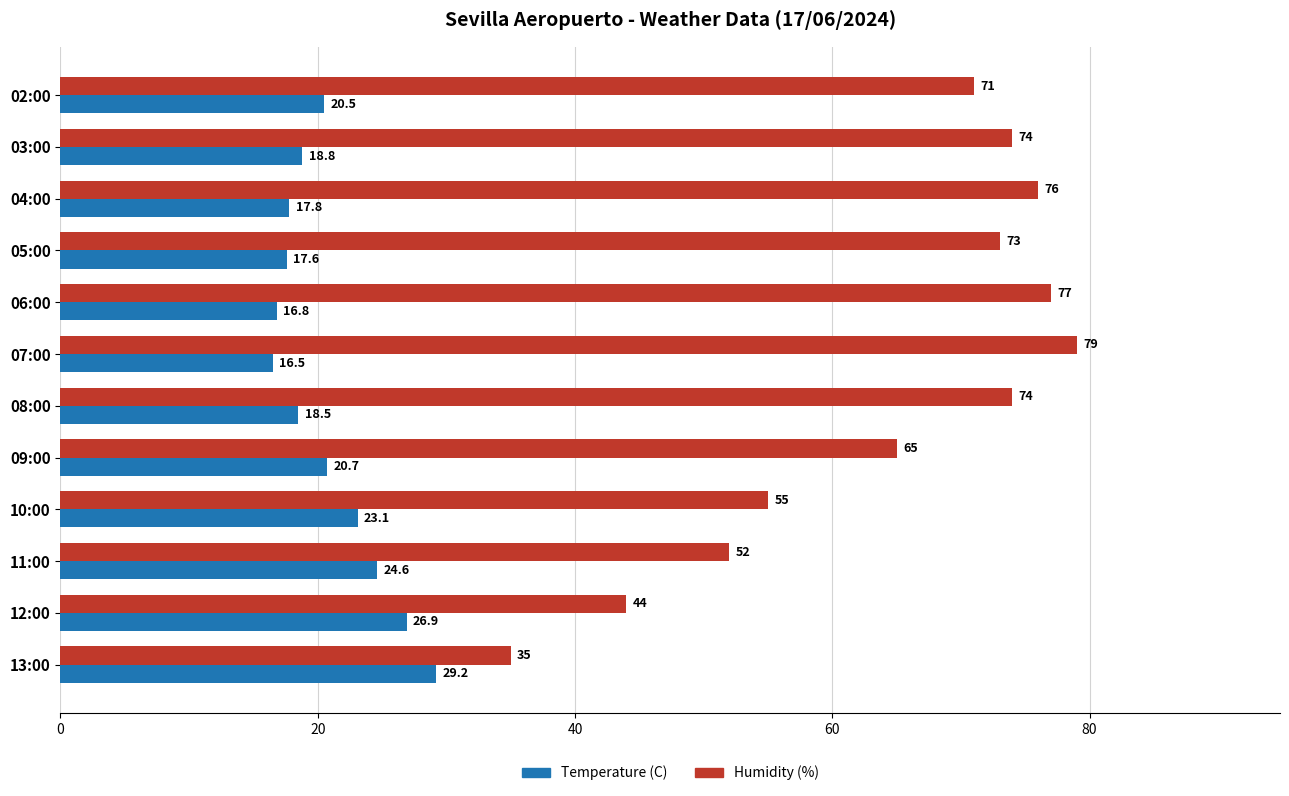

What is the greatest value displayed?

79.0